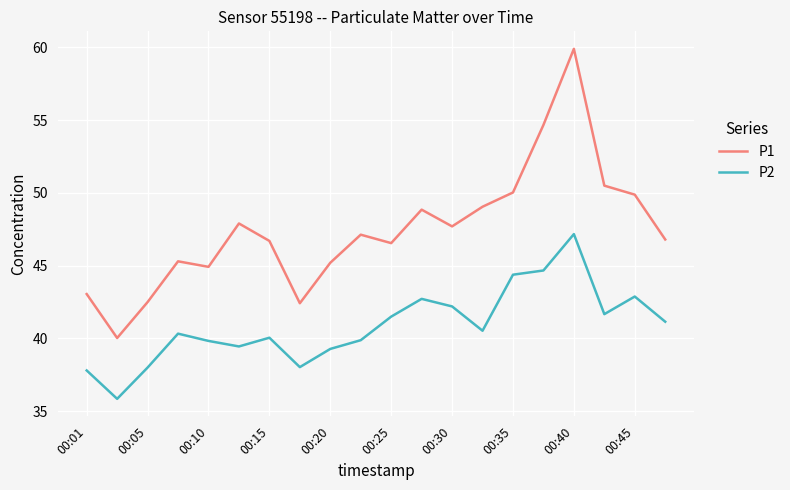

Which series has the widest spread of values?

P1